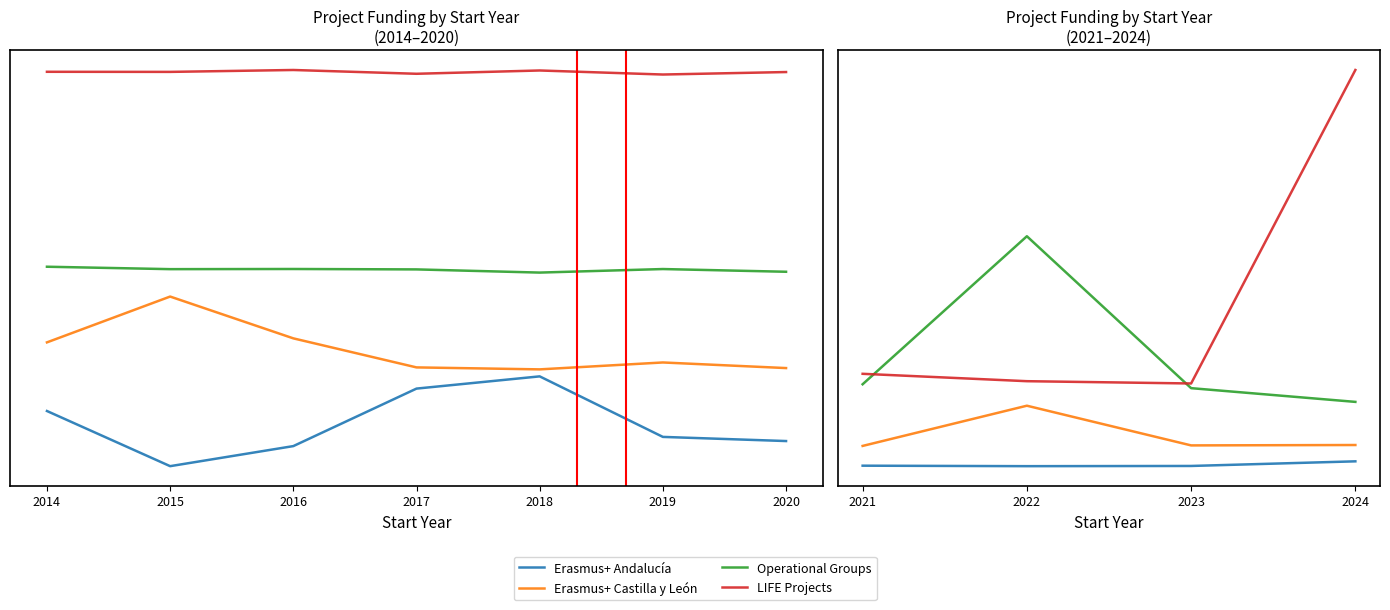

What is the difference between the highest and lowest values at 2014?

1316731.3